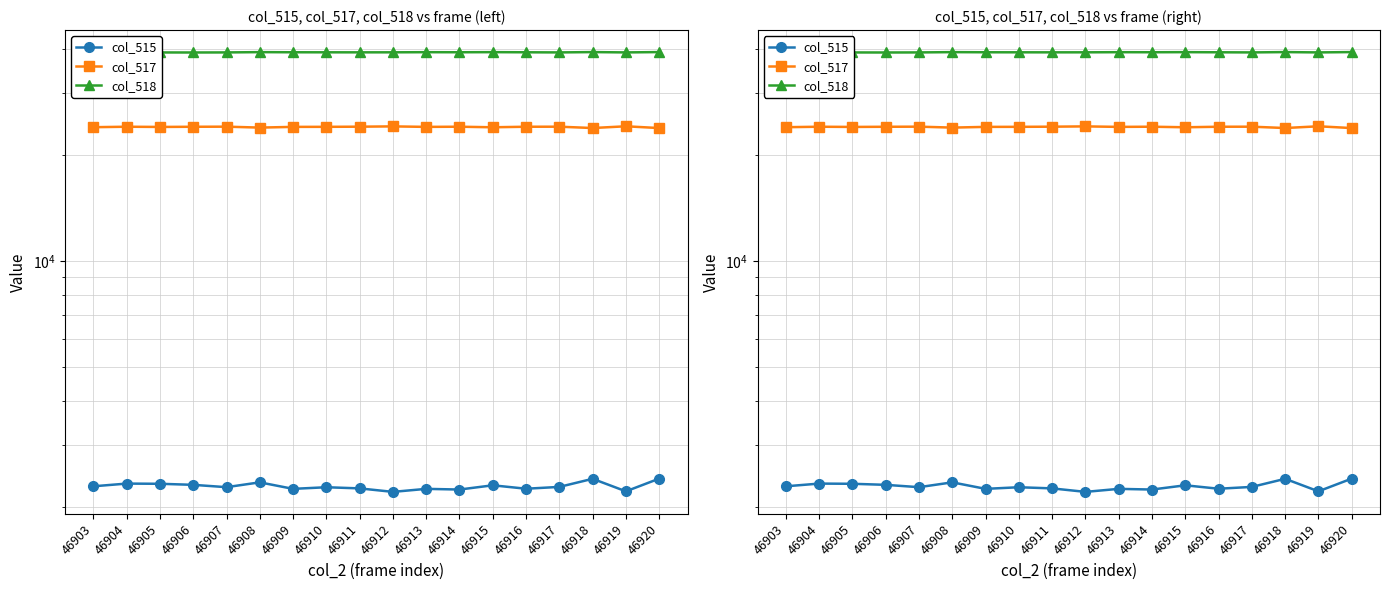

What is the total value across all series at 46905?

65535